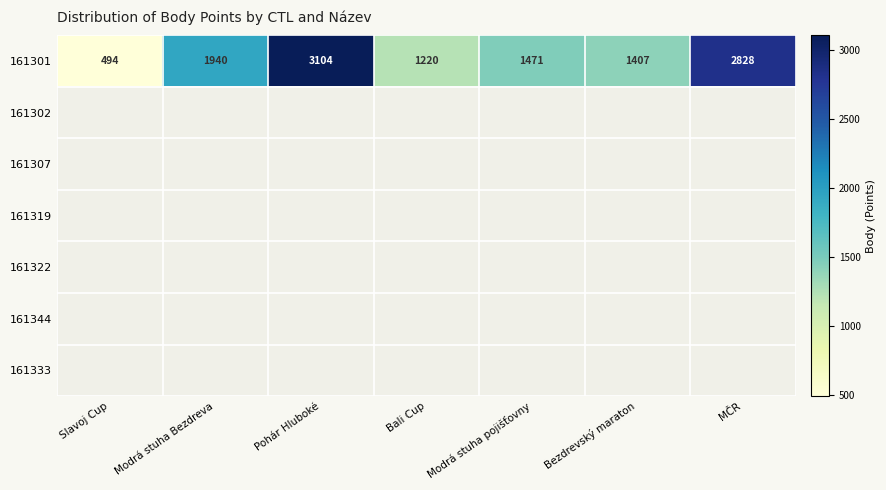

Which has a higher value, Pohár Hluboké or Modrá stuha Bezdreva?

Pohár Hluboké